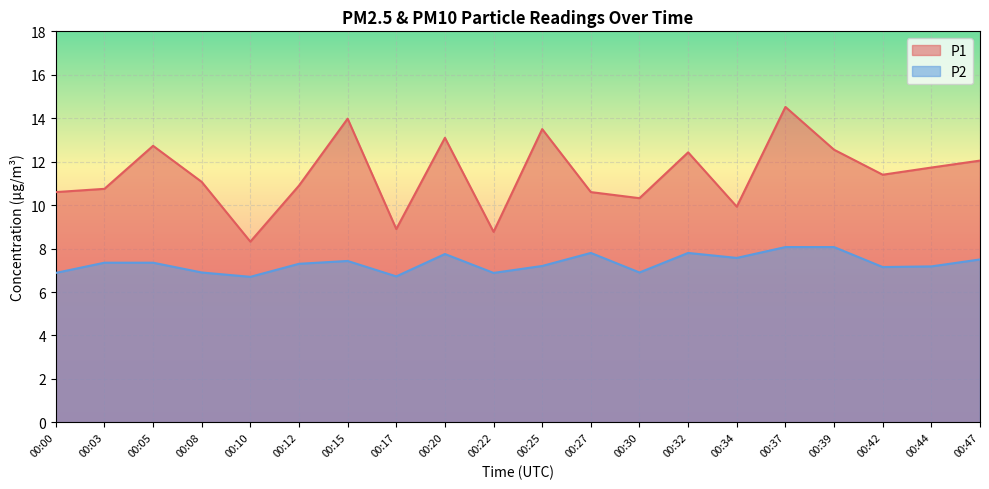

Where is the first local minimum for P2?

00:10